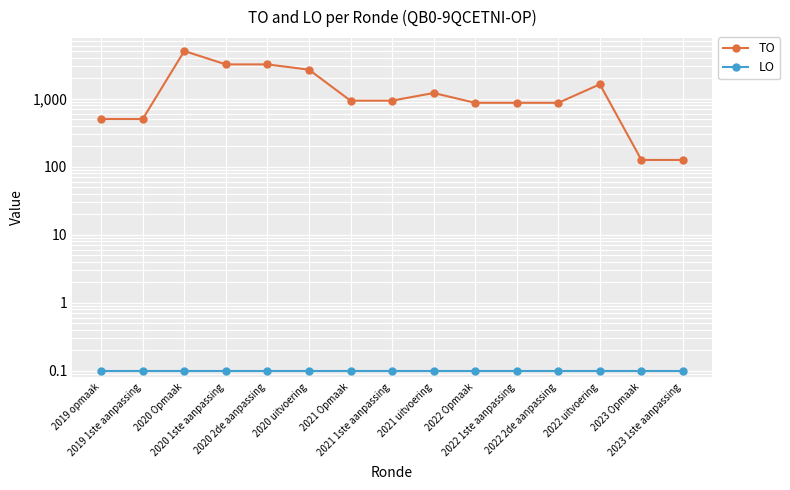

True or false: LO and TO intersect in this chart.

False